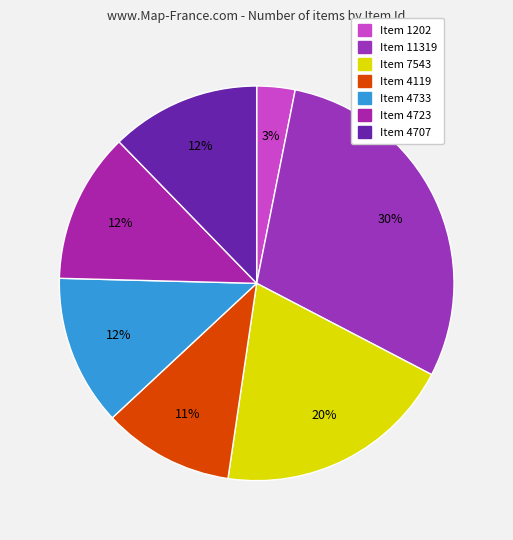

Is it true that Item 11319 is 41% of the pie?

False